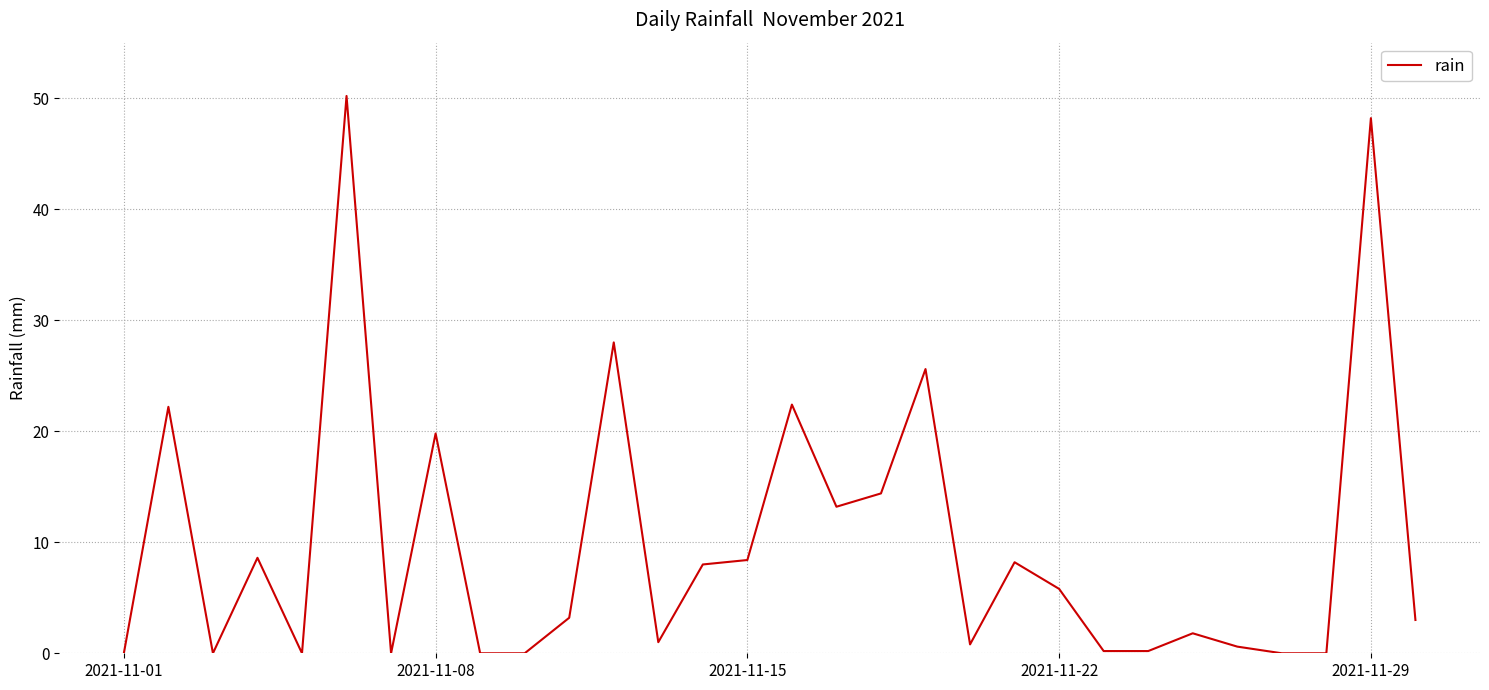

What is the maximum value shown in the chart?

50.2